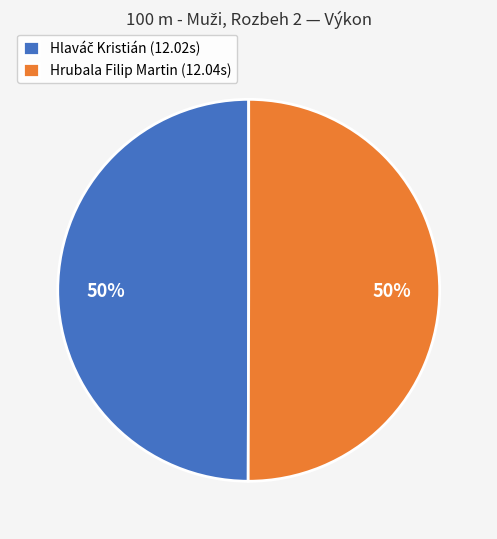

To the nearest percent, what is the average slice percentage?

50%